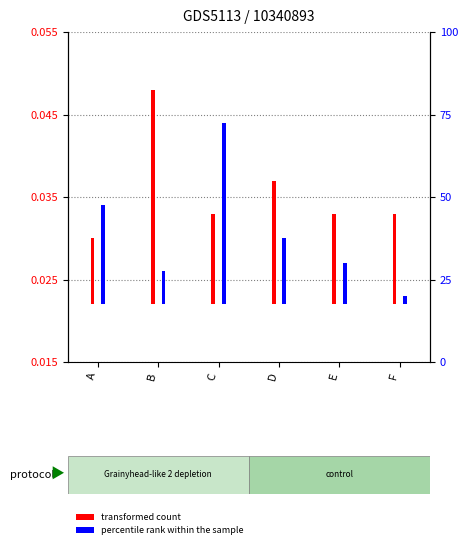

Between E and B, which is larger?

B